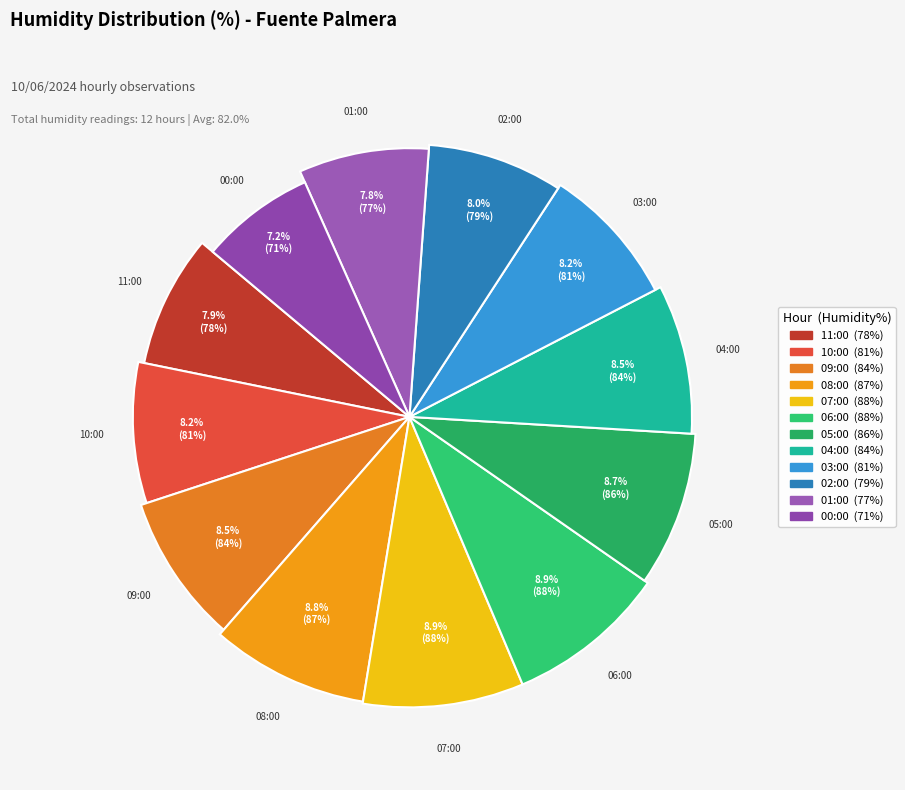

Combined, do 00:00 and 06:00 account for over 50%?

No